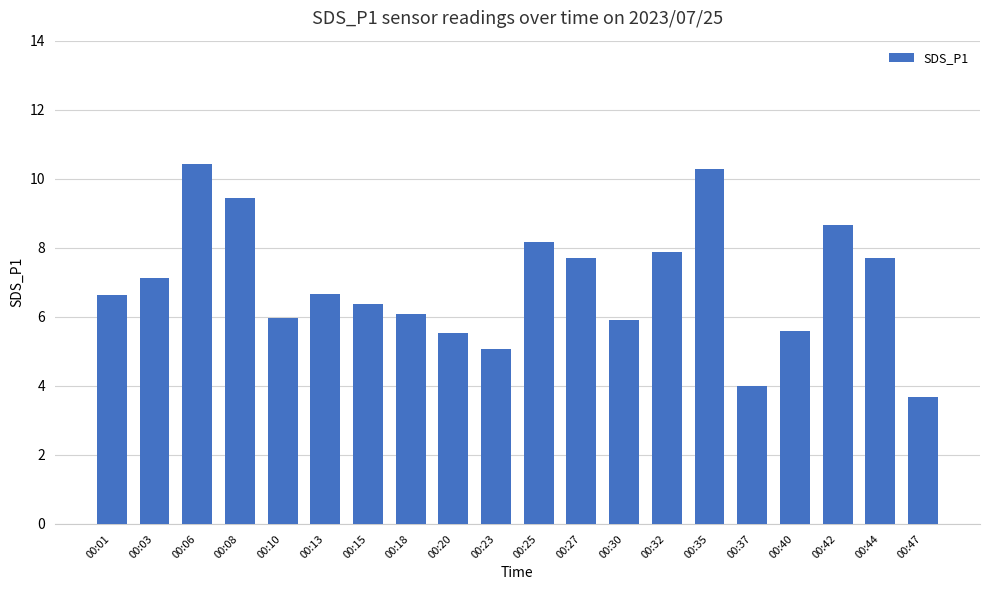

How many distinct data groups are displayed?

1